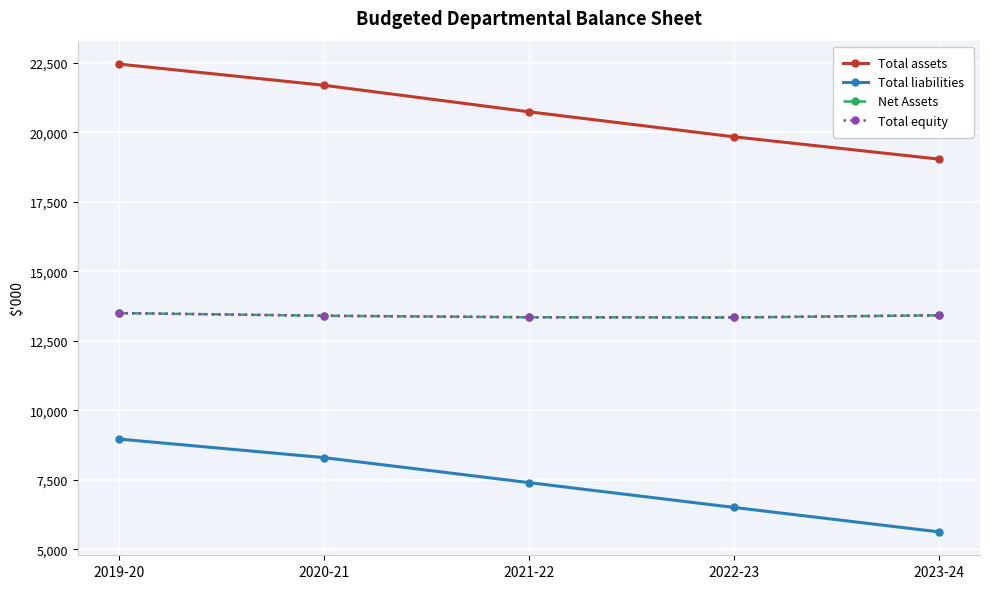

Reading left to right, what are all the values shown in this chart?

Total assets: 22456	21693	20739	19838	19036
Total liabilities: 8962	8294	7394	6501	5621
Net Assets: 13494	13399	13345	13337	13415
Total equity: 13494	13399	13345	13337	13415